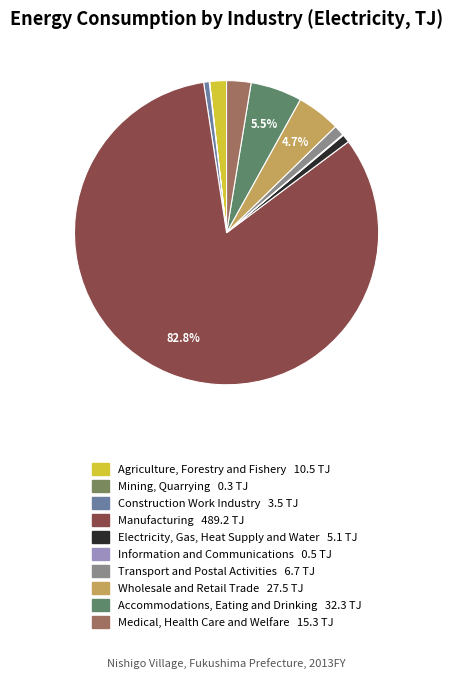

Does Manufacturing account for over 50% of the chart?

Yes